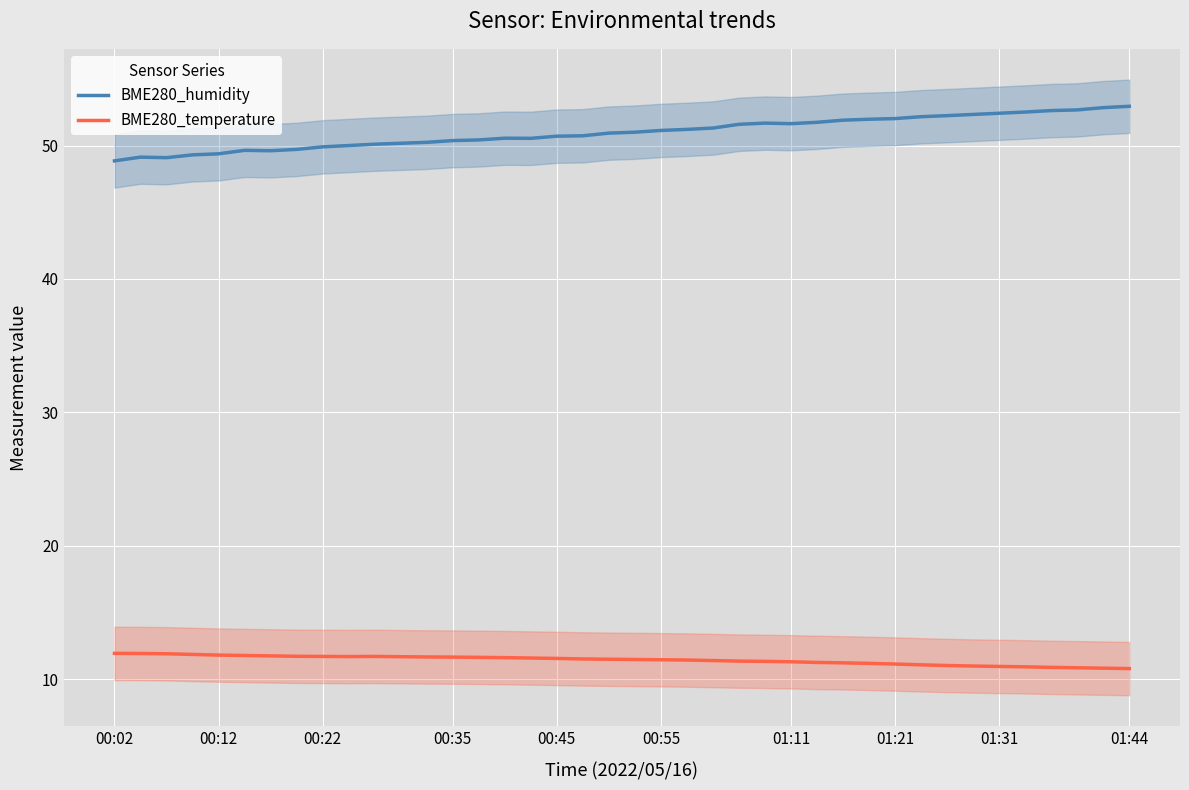

True or false: BME280_temperature has a value of 19.2 at 35.

False